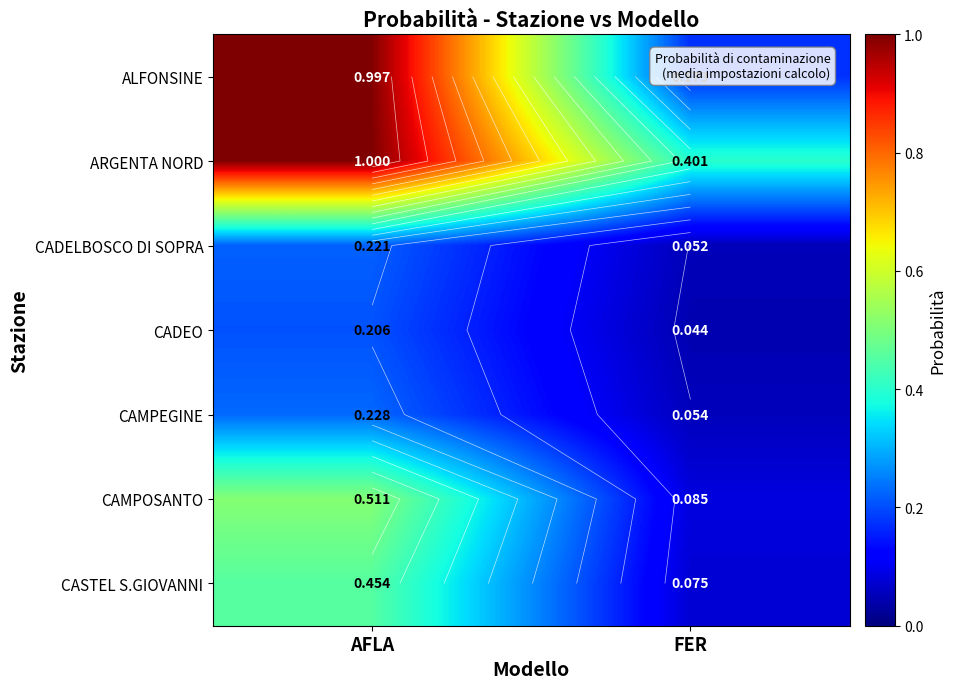

The CADELBOSCO DI SOPRA series shows 0.0 at FER. True or false?

False